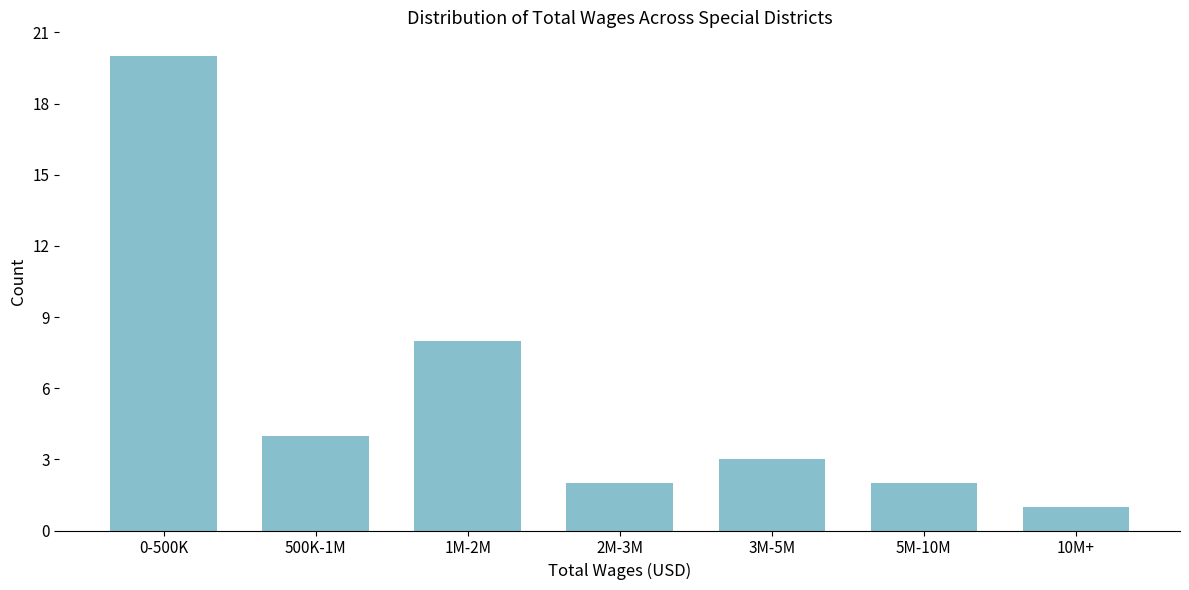

Reading right to left, transcribe all the data shown in this chart.

1	2	3	2	8	4	20